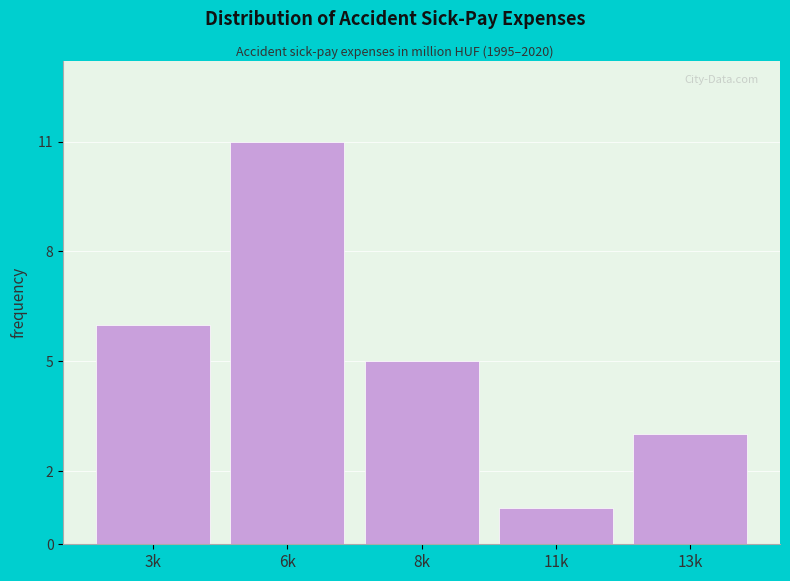

Reading right to left, what are all the values shown in this chart?

13k=3	11k=1	8k=5	6k=11	3k=6